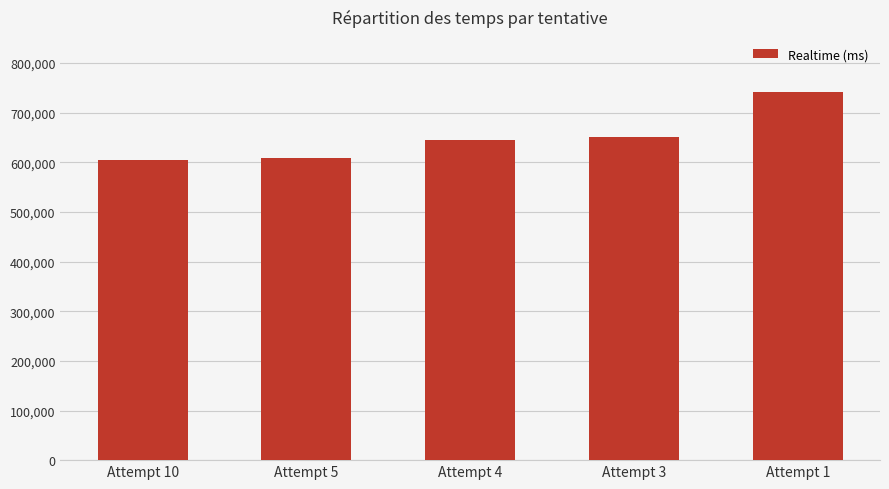

What value does the data have at Attempt 10, to the nearest 100?

604800